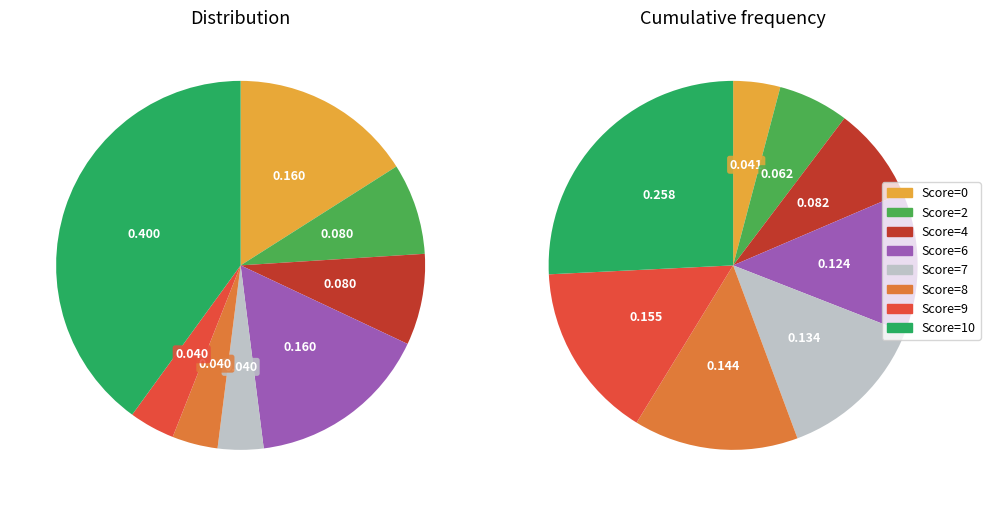

Does 2 represent more than half of the total?

No